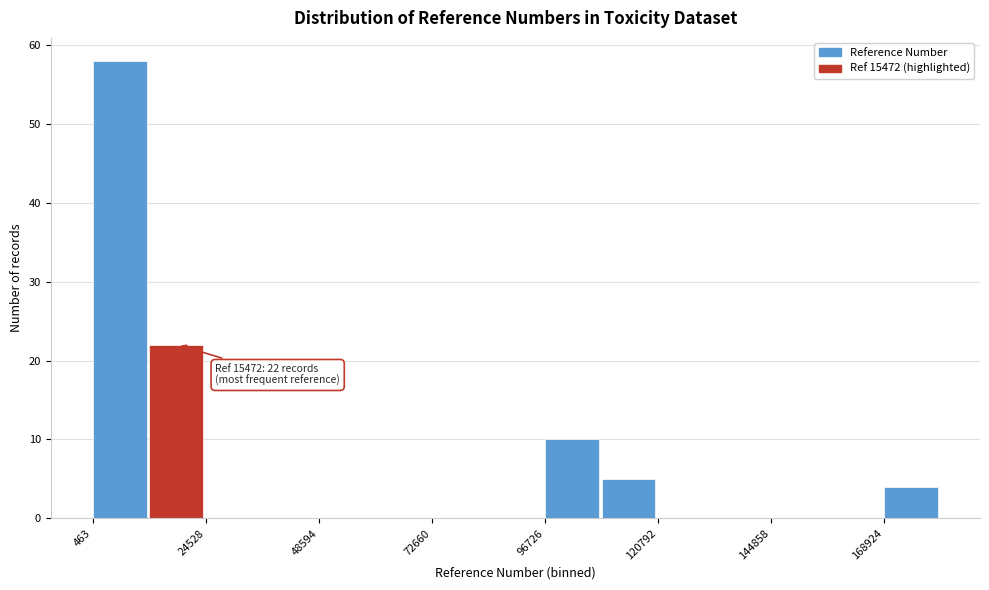

Read against the x-axis, roughly where is the centre of the tallest bar?

5000